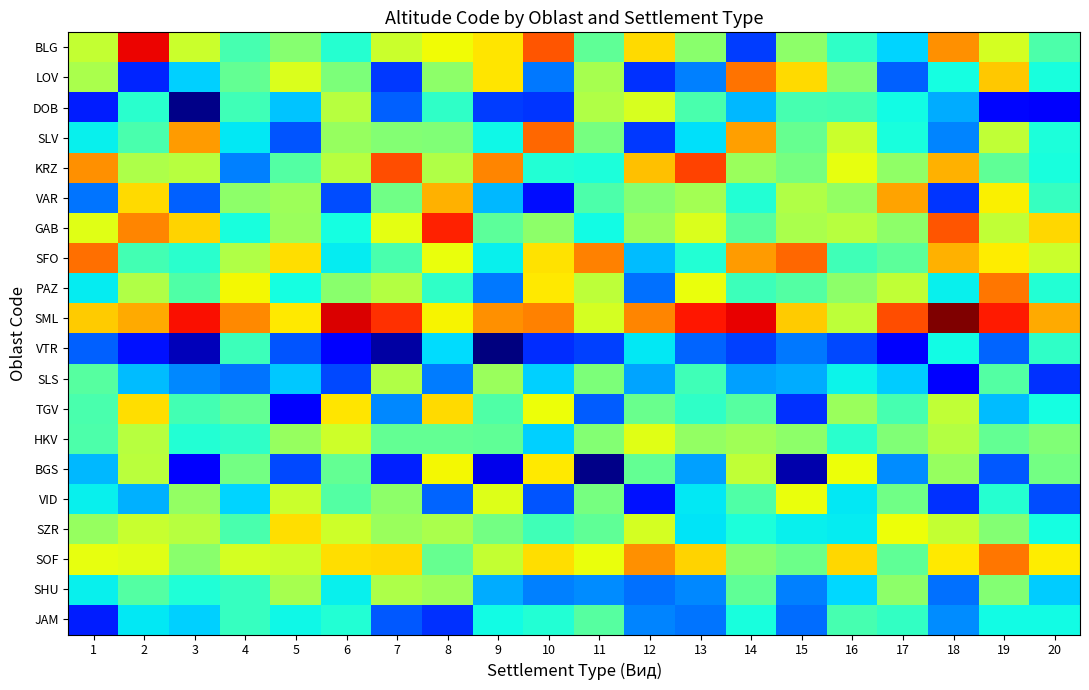

Reading left to right, transcribe all the data shown in this chart.

BLG: 1=5.6	2=8.4	3=5.7	4=4.3	5=5.0	6=4.0	7=5.7	8=6.1	9=6.3	10=7.6	11=4.6	12=6.4	13=5.0	14=2.1	15=5.0	16=4.1	17=3.4	18=7.1	19=5.8	20=4.4
LOV: 1=5.3	2=1.9	3=3.4	4=4.6	5=5.9	6=4.9	7=2.1	8=5.0	9=6.3	10=2.6	11=5.3	12=2.0	13=2.7	14=7.3	15=6.4	16=4.9	17=2.4	18=3.8	19=6.6	20=3.8
DOB: 1=1.9	2=4.0	3=0.6	4=4.2	5=3.3	6=5.5	7=2.4	8=4.1	9=2.1	10=2.1	11=5.4	12=5.8	13=4.3	14=3.2	15=4.3	16=4.3	17=3.8	18=3.1	19=1.6	20=1.5
SLV: 1=3.7	2=4.3	3=7.0	4=3.6	5=2.3	6=5.1	7=4.9	8=4.9	9=3.7	10=7.5	11=4.8	12=2.1	13=3.5	14=6.9	15=4.6	16=5.7	17=3.8	18=2.7	19=5.6	20=3.8
KRZ: 1=7.1	2=5.4	3=5.5	4=2.7	5=4.4	6=5.5	7=7.7	8=5.4	9=7.2	10=3.9	11=3.9	12=6.6	13=7.8	14=5.2	15=4.8	16=6.0	17=5.1	18=6.8	19=4.6	20=3.8
VAR: 1=2.6	2=6.4	3=2.4	4=5.0	5=5.2	6=2.2	7=4.7	8=6.8	9=3.2	10=1.7	11=4.4	12=5.0	13=5.3	14=3.9	15=5.4	16=5.1	17=6.9	18=2.1	19=6.2	20=4.1
GAB: 1=5.9	2=7.2	3=6.5	4=3.8	5=5.2	6=3.8	7=6.0	8=8.1	9=4.5	10=5.0	11=3.8	12=5.2	13=5.9	14=4.5	15=5.3	16=5.5	17=5.1	18=7.6	19=5.6	20=6.4
SFO: 1=7.4	2=4.3	3=4.0	4=5.4	5=6.4	6=3.6	7=4.3	8=6.0	9=3.7	10=6.3	11=7.2	12=3.2	13=3.9	14=7.0	15=7.5	16=4.2	17=4.5	18=6.8	19=6.2	20=5.7
PAZ: 1=3.6	2=5.4	3=4.4	4=6.1	5=3.8	6=5.0	7=5.5	8=4.1	9=2.6	10=6.3	11=5.5	12=2.5	13=6.0	14=4.2	15=4.4	16=5.0	17=5.6	18=3.7	19=7.3	20=3.9
SML: 1=6.5	2=6.8	3=8.3	4=7.1	5=6.3	6=8.5	7=8.0	8=6.2	9=7.1	10=7.2	11=5.8	12=7.2	13=8.2	14=8.4	15=6.5	16=5.5	17=7.7	18=9.2	19=8.2	20=6.8
VTR: 1=2.4	2=1.8	3=1.0	4=4.2	5=2.3	6=1.5	7=0.8	8=3.5	9=0.5	10=2.0	11=2.1	12=3.6	13=2.5	14=2.2	15=2.6	16=2.2	17=1.5	18=3.7	19=2.4	20=4.0
SLS: 1=4.5	2=3.2	3=2.8	4=2.6	5=3.3	6=2.2	7=5.4	8=2.7	9=5.2	10=3.4	11=4.9	12=3.0	13=4.2	14=3.0	15=3.1	16=3.7	17=3.3	18=1.6	19=4.4	20=2.0
TGV: 1=4.3	2=6.4	3=4.2	4=4.6	5=1.5	6=6.3	7=2.8	8=6.4	9=4.4	10=6.1	11=2.4	12=4.7	13=4.1	14=4.5	15=2.0	16=5.2	17=4.3	18=5.6	19=3.2	20=3.8
HKV: 1=4.3	2=5.5	3=3.9	4=4.1	5=5.1	6=5.7	7=4.6	8=4.6	9=4.6	10=3.4	11=4.9	12=5.9	13=5.1	14=5.2	15=5.0	16=4.0	17=4.9	18=5.4	19=4.6	20=4.9
BGS: 1=3.2	2=5.5	3=1.6	4=4.8	5=2.2	6=4.6	7=1.9	8=6.1	9=1.4	10=6.3	11=0.6	12=4.6	13=3.0	14=5.6	15=0.9	16=6.1	17=2.8	18=5.1	19=2.4	20=4.8
VID: 1=3.7	2=3.1	3=5.1	4=3.4	5=5.7	6=4.4	7=5.0	8=2.5	9=5.9	10=2.3	11=4.8	12=1.7	13=3.6	14=4.4	15=6.0	16=3.6	17=4.7	18=2.0	19=4.0	20=2.3
SZR: 1=5.1	2=5.6	3=5.5	4=4.3	5=6.4	6=5.7	7=5.2	8=5.3	9=4.8	10=4.2	11=4.6	12=5.8	13=3.5	14=3.8	15=3.6	16=3.6	17=6.1	18=5.6	19=4.9	20=3.8
SOF: 1=6.0	2=5.9	3=5.0	4=5.8	5=5.7	6=6.3	7=6.4	8=4.6	9=5.6	10=6.4	11=6.0	12=7.1	13=6.5	14=5.0	15=4.7	16=6.4	17=4.6	18=6.3	19=7.3	20=6.2
SHU: 1=3.7	2=4.4	3=3.9	4=4.1	5=5.3	6=3.7	7=5.4	8=5.2	9=3.1	10=2.7	11=2.8	12=2.6	13=2.8	14=4.5	15=2.7	16=3.5	17=5.0	18=2.6	19=4.9	20=3.3
JAM: 1=1.9	2=3.6	3=3.4	4=4.1	5=3.7	6=3.9	7=2.3	8=2.0	9=3.8	10=3.9	11=4.5	12=2.7	13=2.6	14=3.8	15=2.5	16=4.3	17=4.1	18=2.8	19=3.8	20=3.8